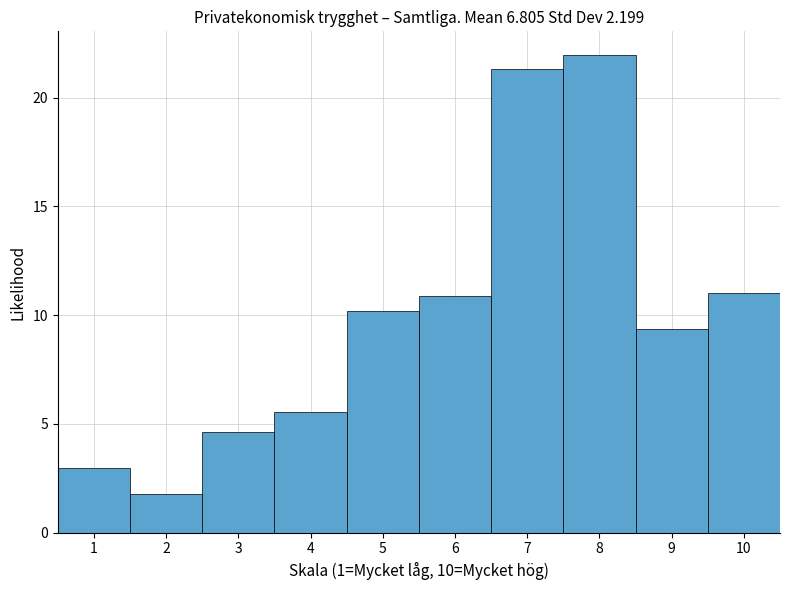

Reading left to right, list every bar in this chart as the range it spans on the x-axis followed by its height. The values are not printed on the chart, so give them approximately, as read against the axis.

0.5 to 1.5: 3.0
1.5 to 2.5: 2.0
2.5 to 3.5: 4.5
3.5 to 4.5: 5.5
4.5 to 5.5: 10.0
5.5 to 6.5: 11.0
6.5 to 7.5: 21.5
7.5 to 8.5: 22.0
8.5 to 9.5: 9.5
9.5 to 10.5: 11.0